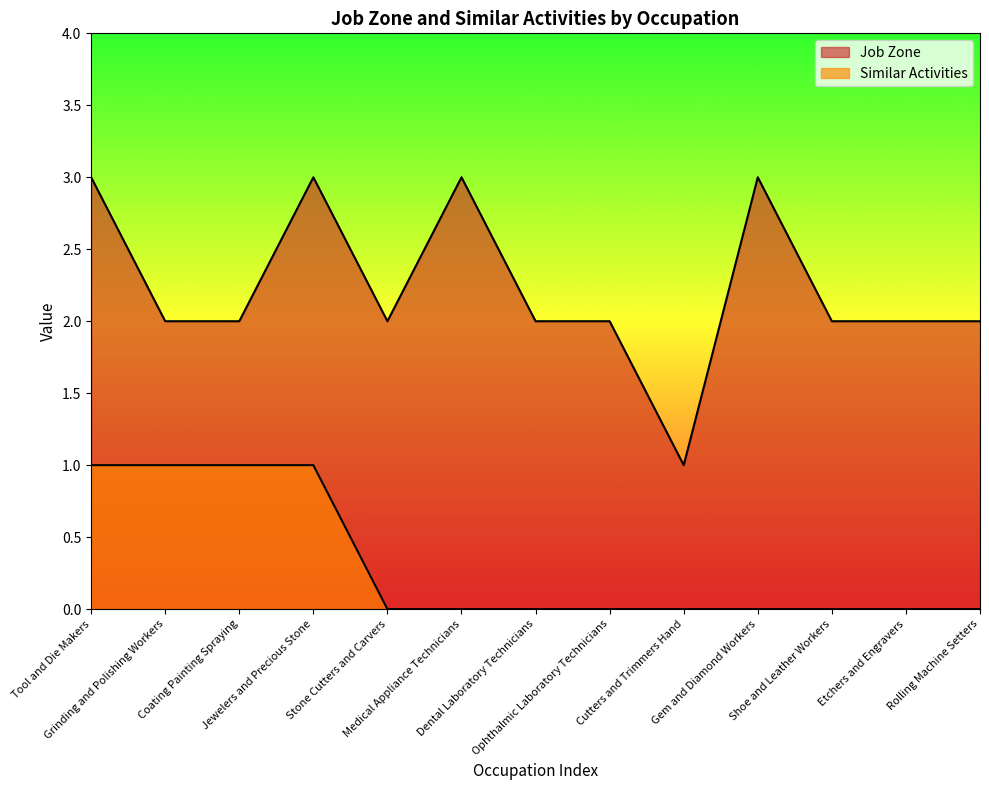

Read the Job Zone value at Medical Appliance Technicians.

3